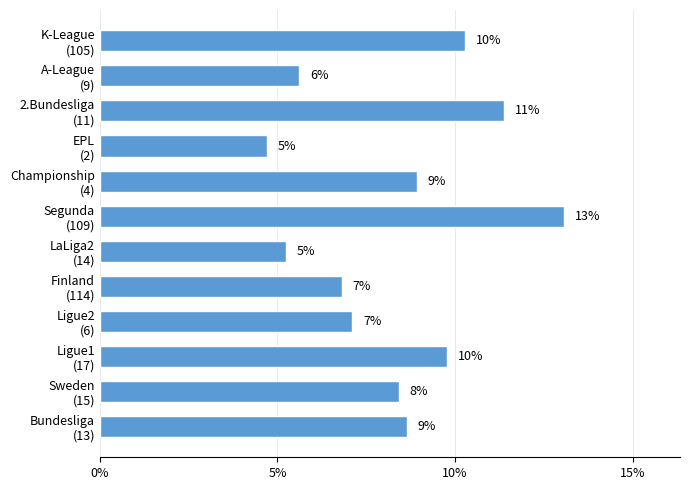

How many bars are there in total?

12